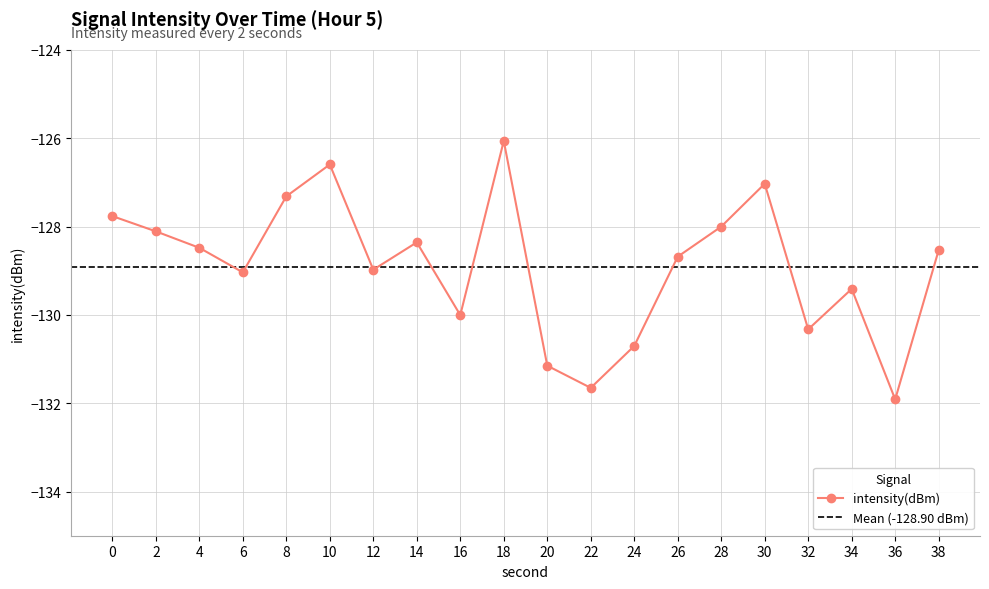

How many lines are shown in the chart?

1